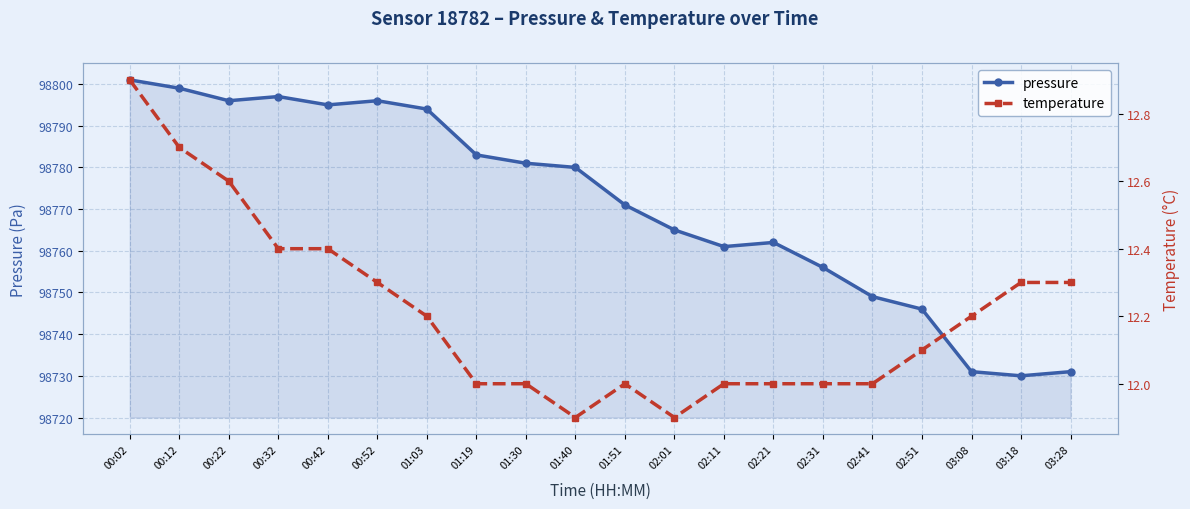

At which category does temperature reach its first local peak?

01:51